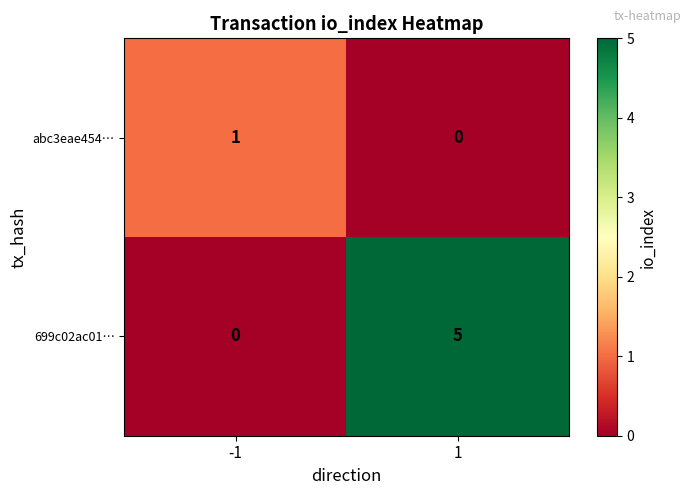

Reading right to left, what are all the values shown in this chart?

abc3eae454…: 0	1
699c02ac01…: 5	0